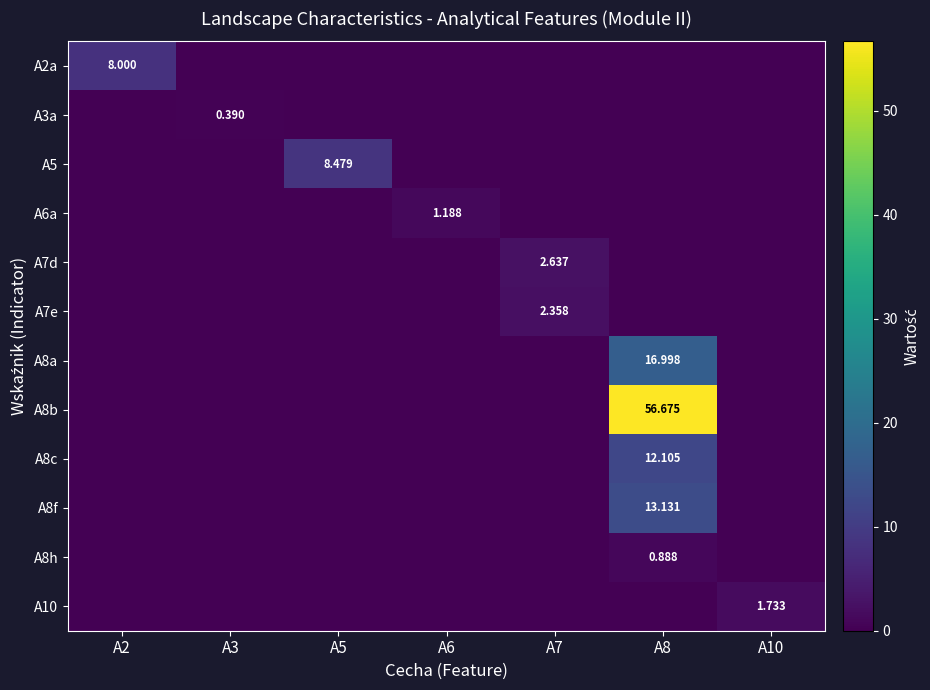

At which category is the sum across all series the highest?

A8